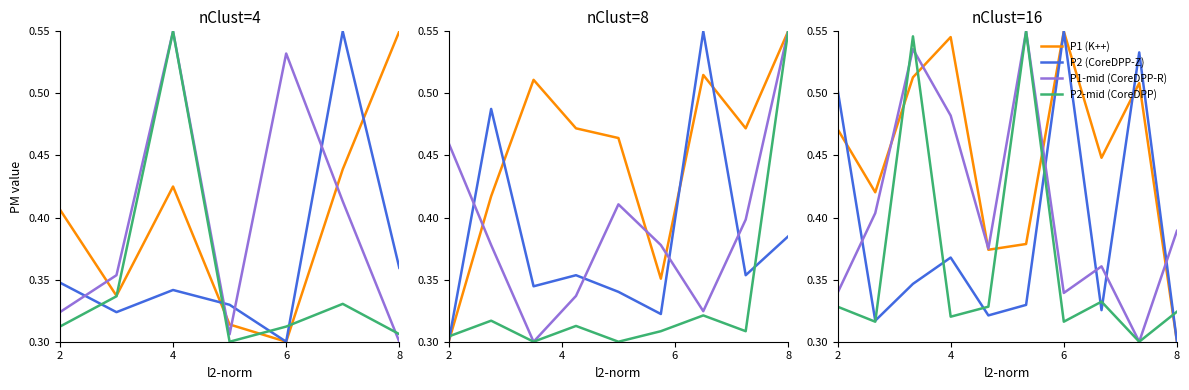

At which label is P1-mid (CoreDPP-R) closest to 0?

8